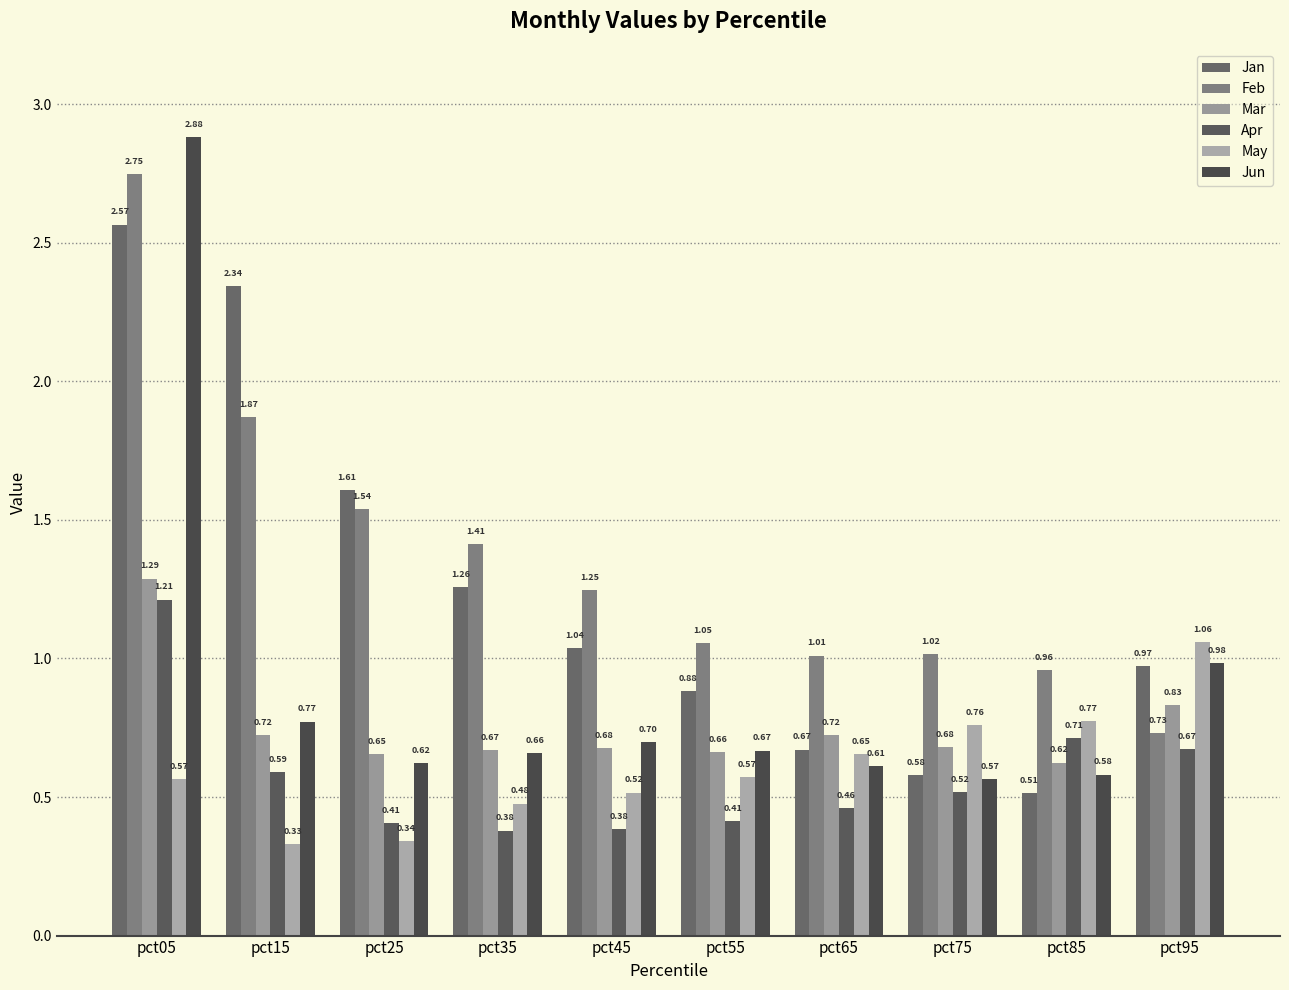

Which has a higher value, pct65 or pct05?

pct05